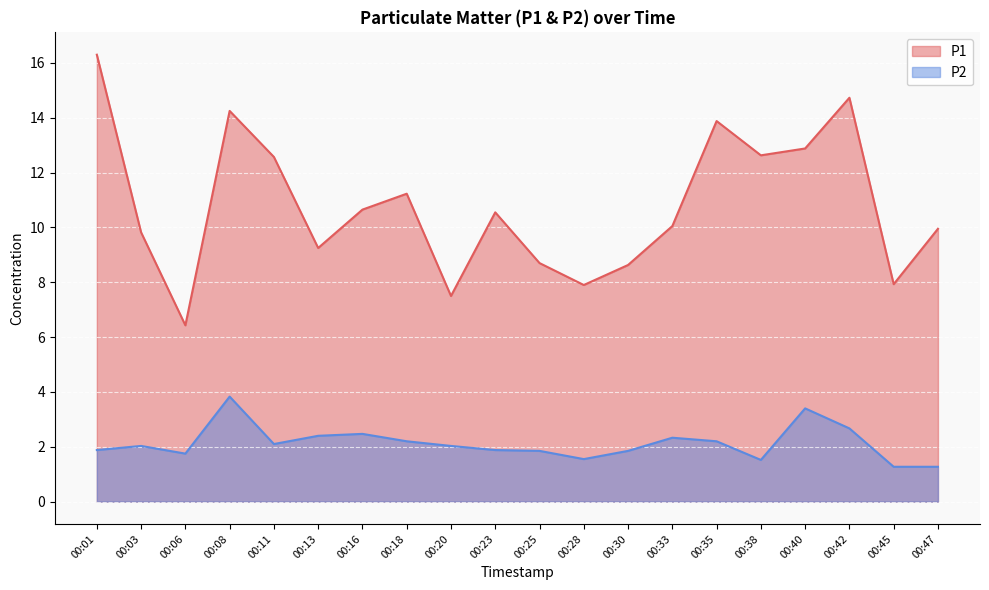

How many data points does each series have?

20